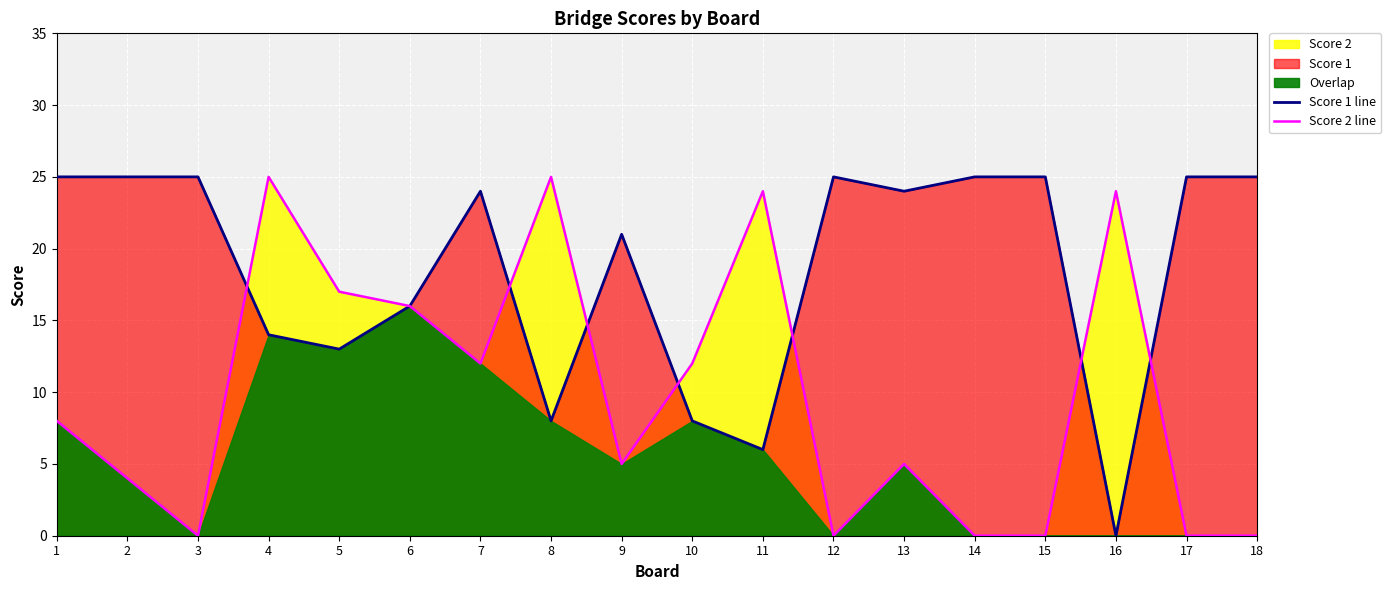

How many lines are shown in the chart?

2